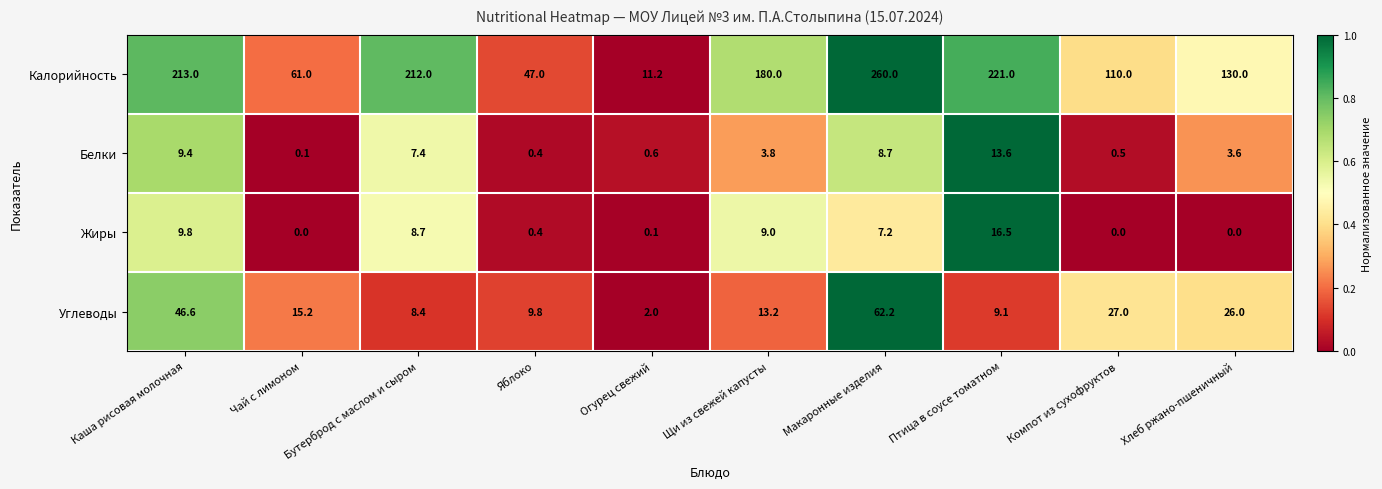

At Хлеб ржано-пшеничный, list the series in order from smallest to largest.

Жиры, Белки, Углеводы, Калорийность